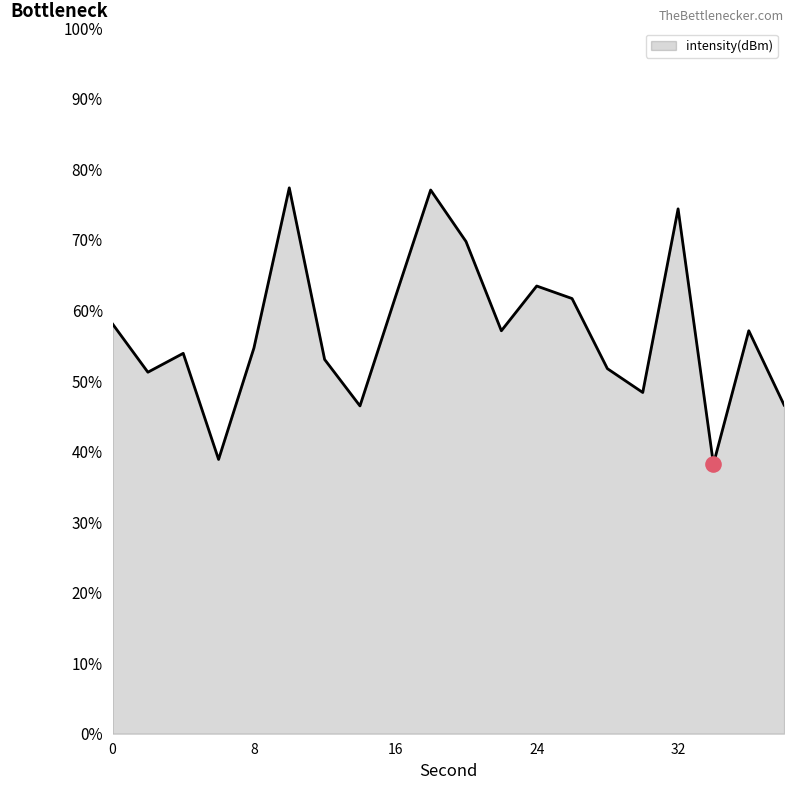

What is the maximum value shown in the chart?

77.4